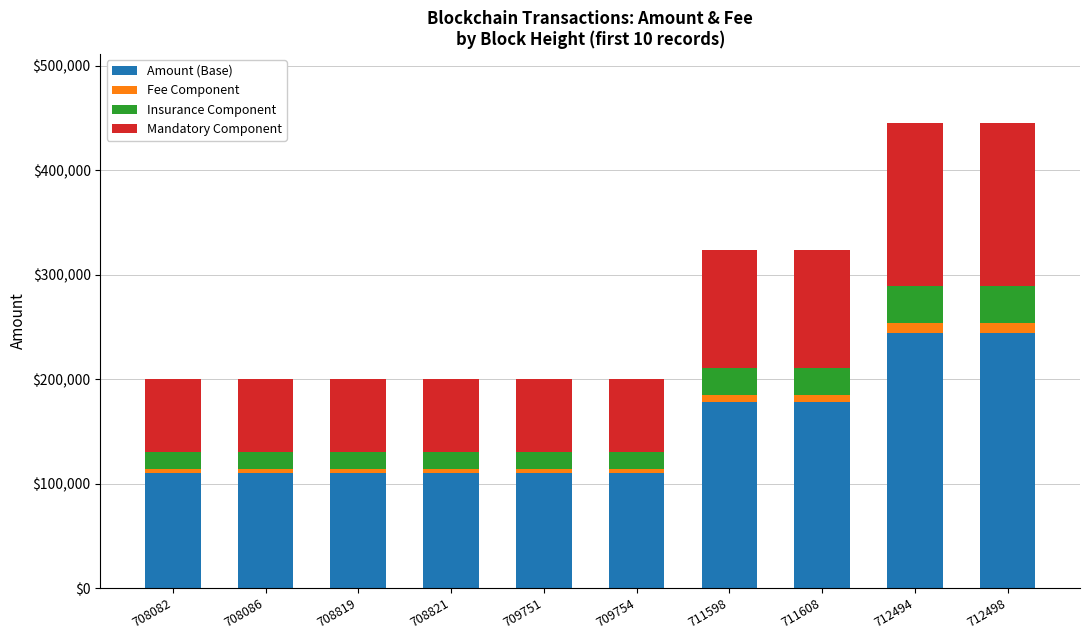

The Amount (Base) series shows 244734.7 at 712494. True or false?

True